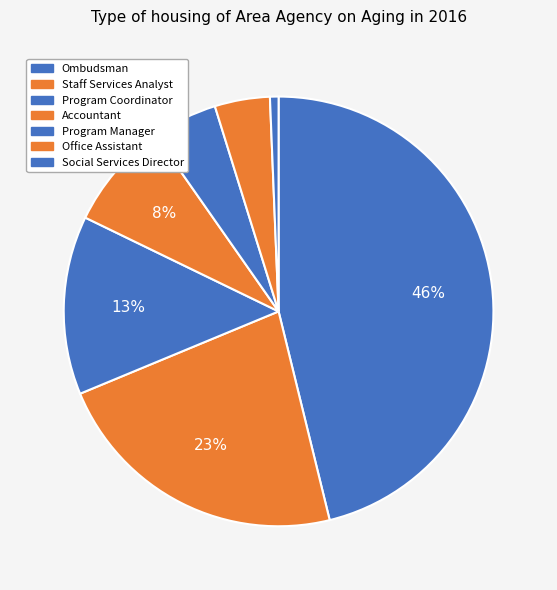

Rank the categories by value from lowest to highest.

Social Services Director, Office Assistant, Program Manager, Accountant, Program Coordinator, Staff Services Analyst, Ombudsman